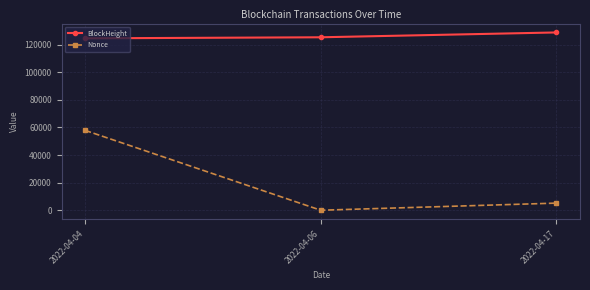

Reading right to left, what are all the values shown in this chart?

BlockHeight: 128774	125270	124511
Nonce: 5163	0	57845